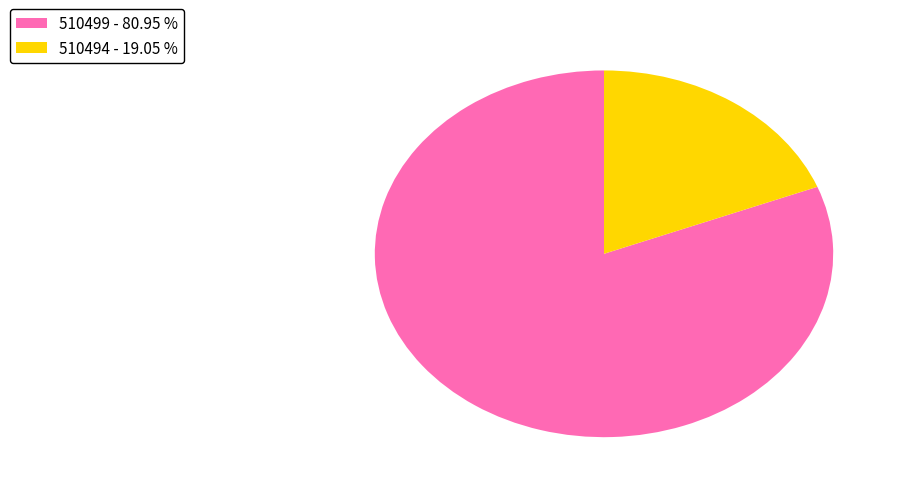

How many segments does this pie chart have?

2